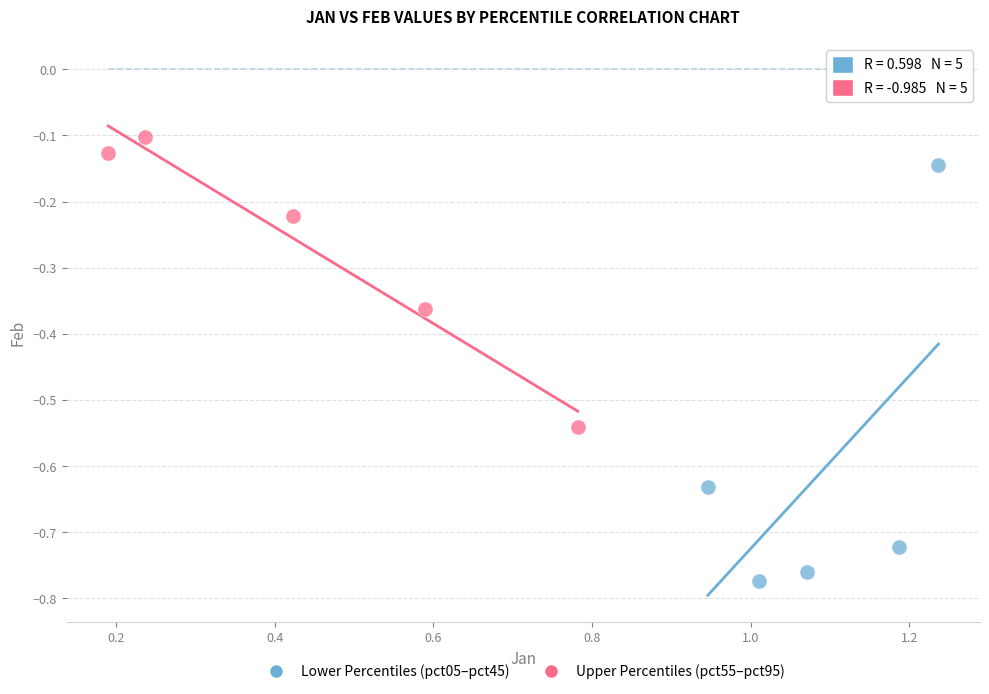

What are all the series names shown in the legend?

Lower Percentiles (pct05–pct45), Upper Percentiles (pct55–pct95)